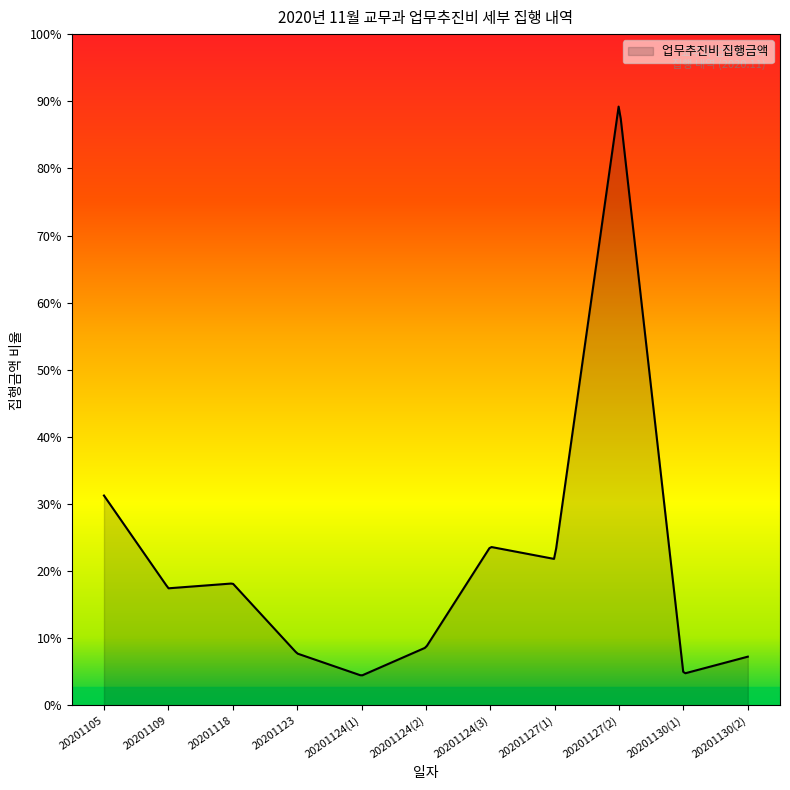

Reading left to right, list all the values displayed in this chart.

20201105=172000	20201109=96000	20201118=100000	20201123=42620	20201124(1)=24450	20201124(2)=47550	20201124(3)=130000	20201127(1)=120000	20201127(2)=493100	20201130(1)=26000	20201130(2)=40000